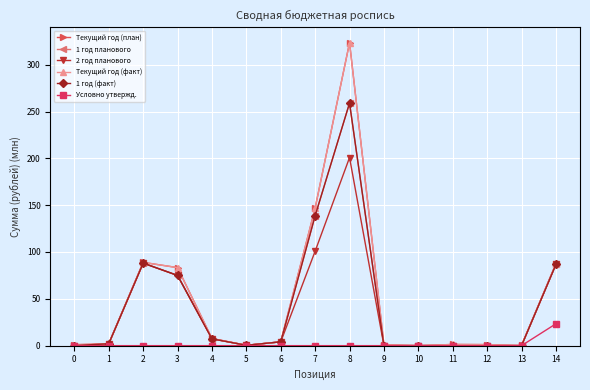

In 2 год планового, how many points are higher than both neighbors (excluding endpoints)?

3